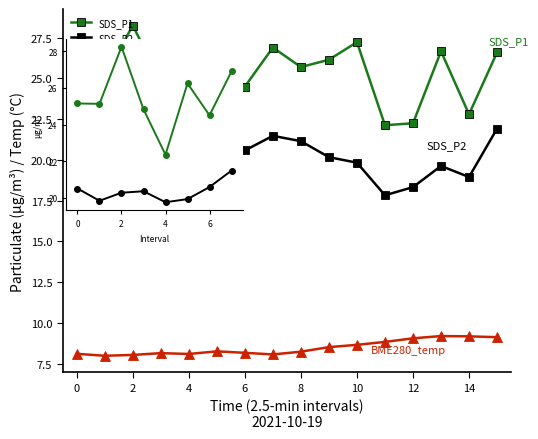

What is the lowest value of the BME280_temperature series?

8.0